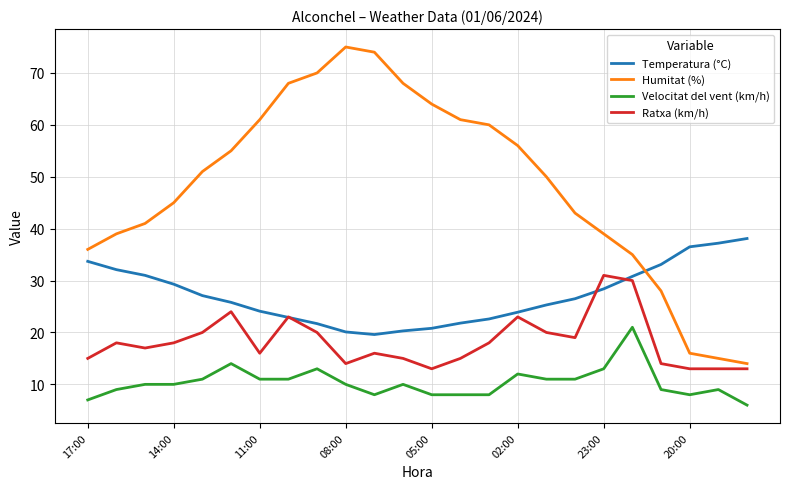

What is the smallest value displayed?

6.0